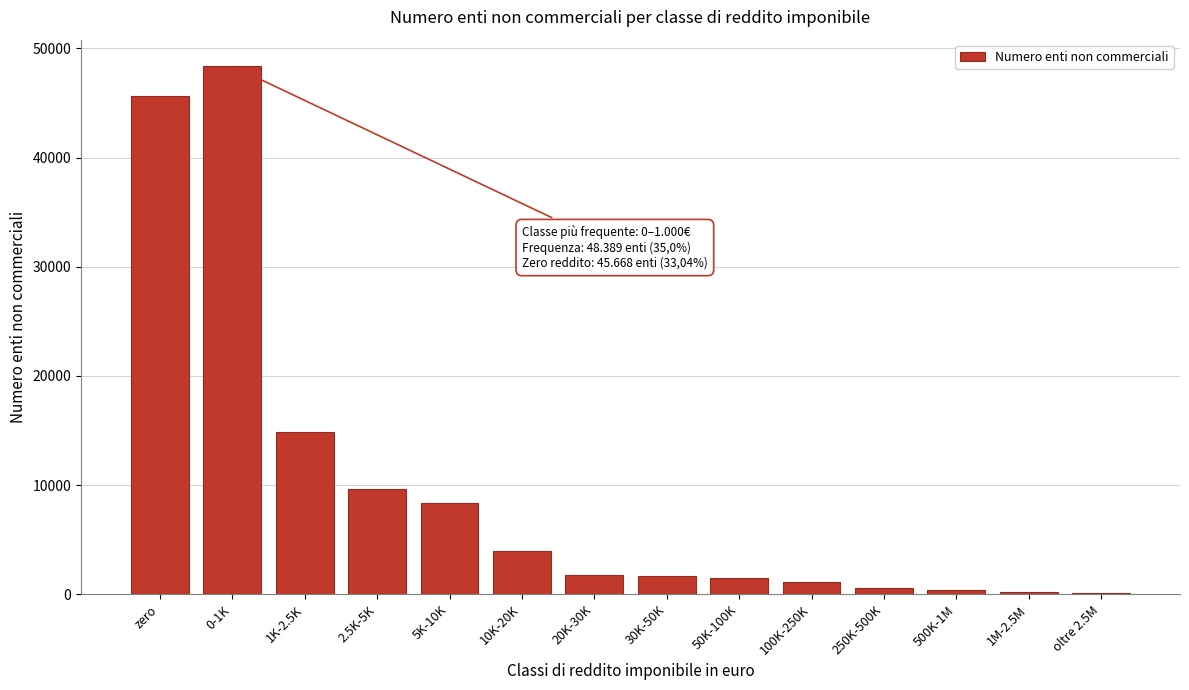

Is it true that the value at 2.5K-5K is 2325?

False